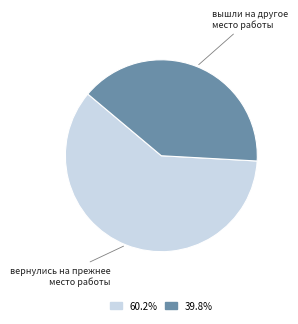

Is there any slice that represents more than half of the pie?

Yes